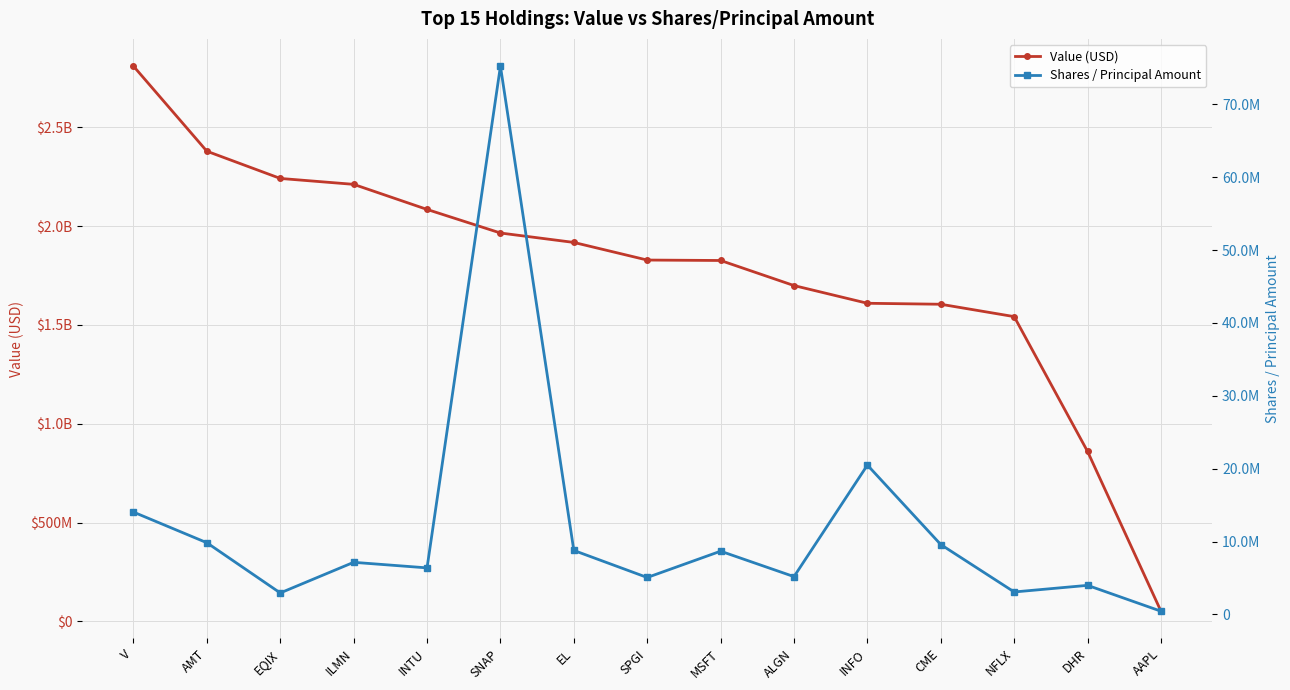

Which category has the highest value in the Shares / Principal Amount series?

SNAP